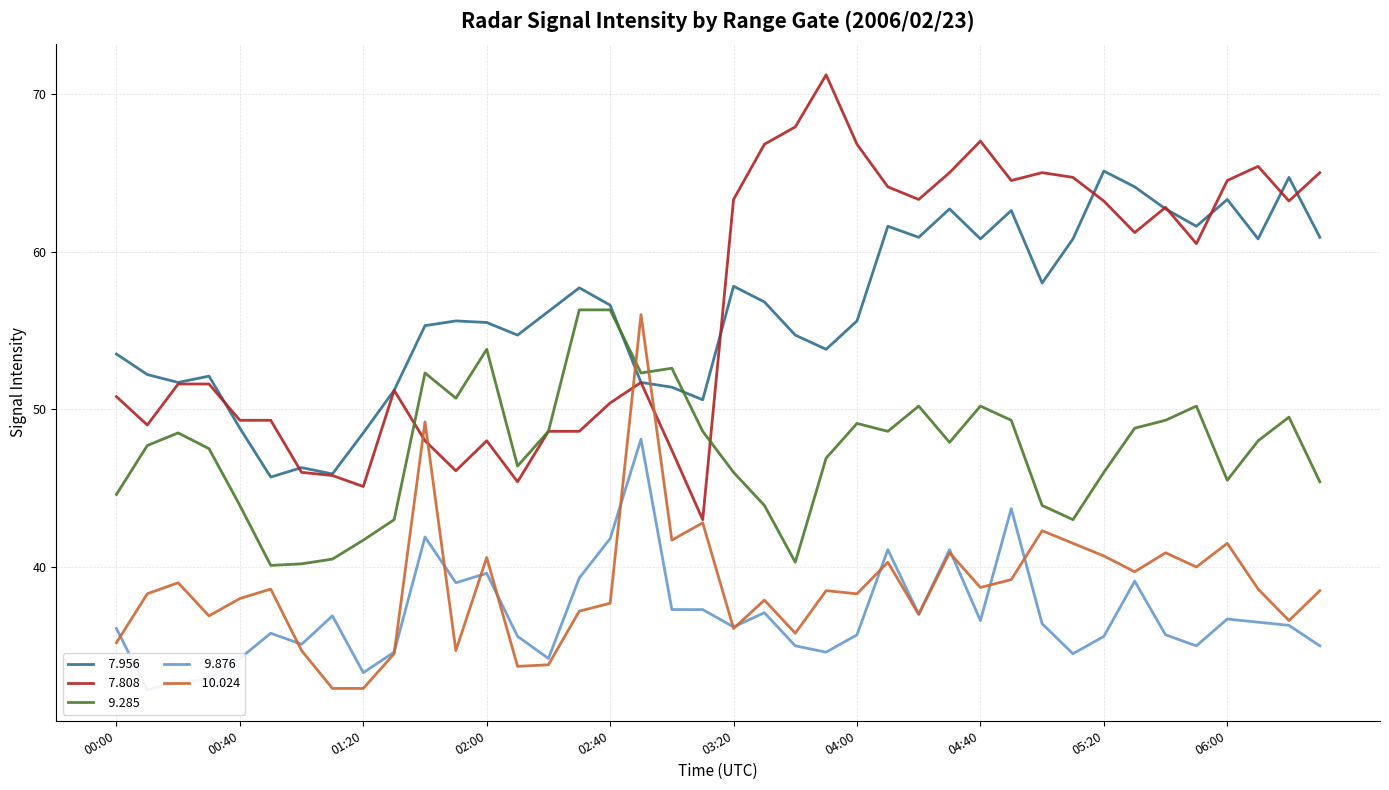

What is the total value across all series at 02:20?

221.4